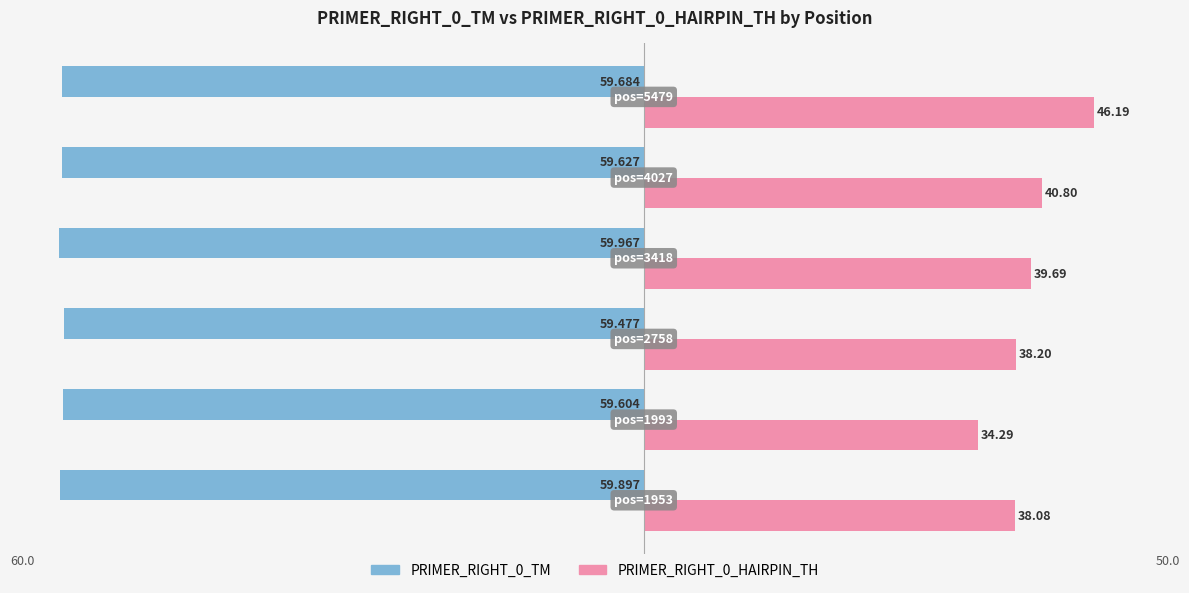

What are all the series names shown in the legend?

PRIMER_RIGHT_0_TM, PRIMER_RIGHT_0_HAIRPIN_TH